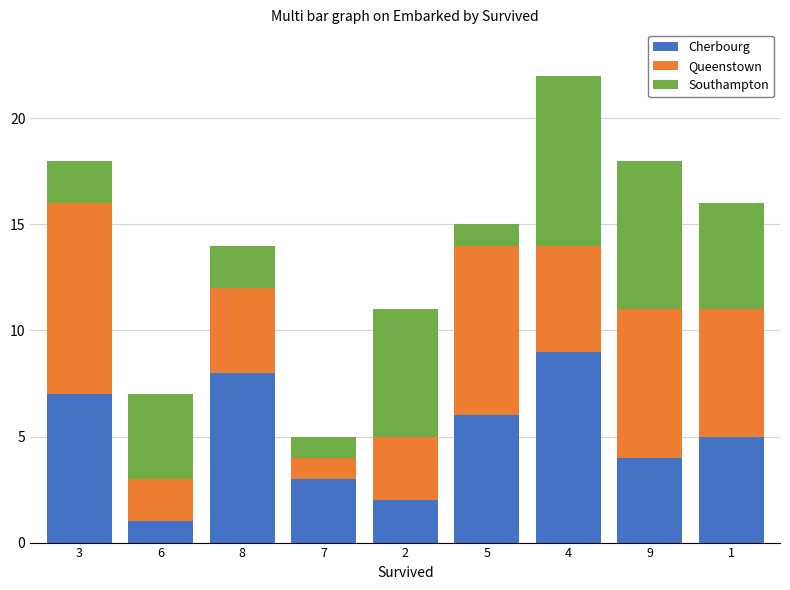

At which category is the sum across all series the highest?

4